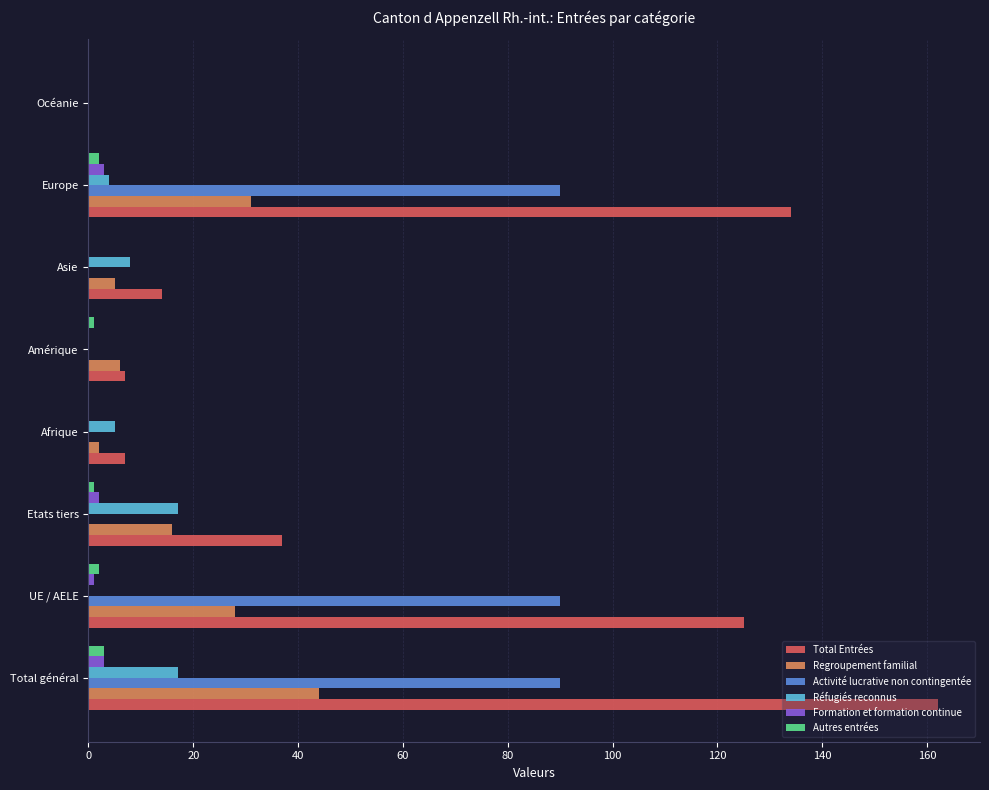

Count the number of data series in this chart.

6